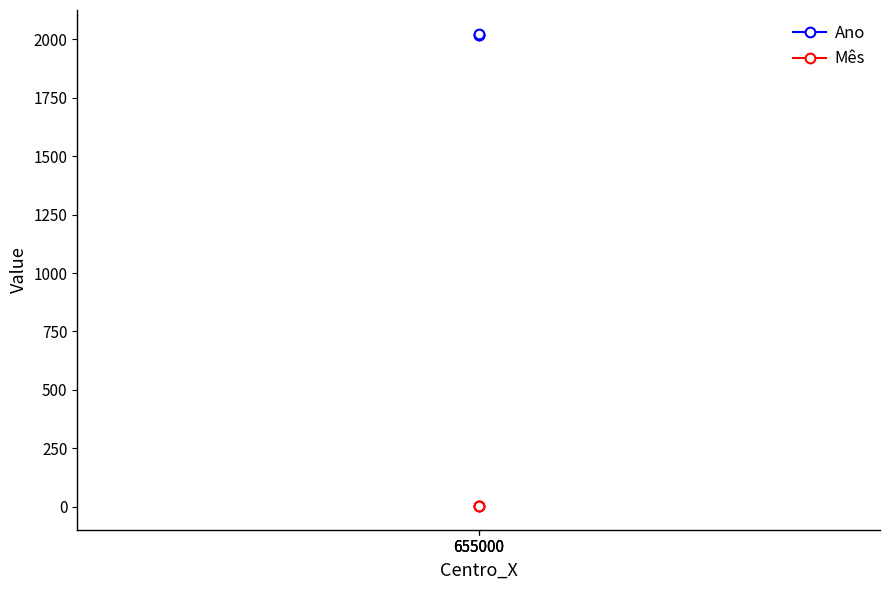

What is the difference between the second highest and minimum values in the Ano series?

2